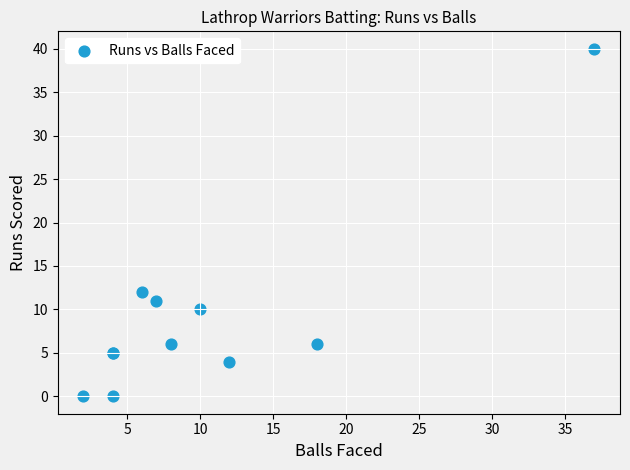

What Y value in the scatter plot is closest to 20?

12